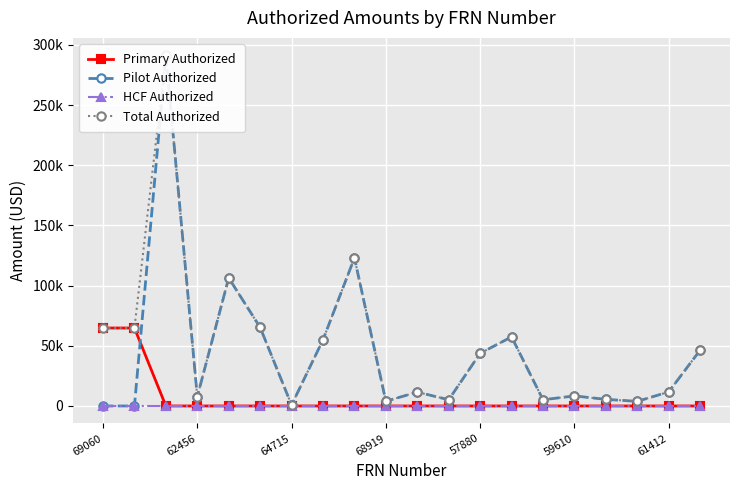

True or false: Total Authorized and Primary Authorized cross at least once.

False